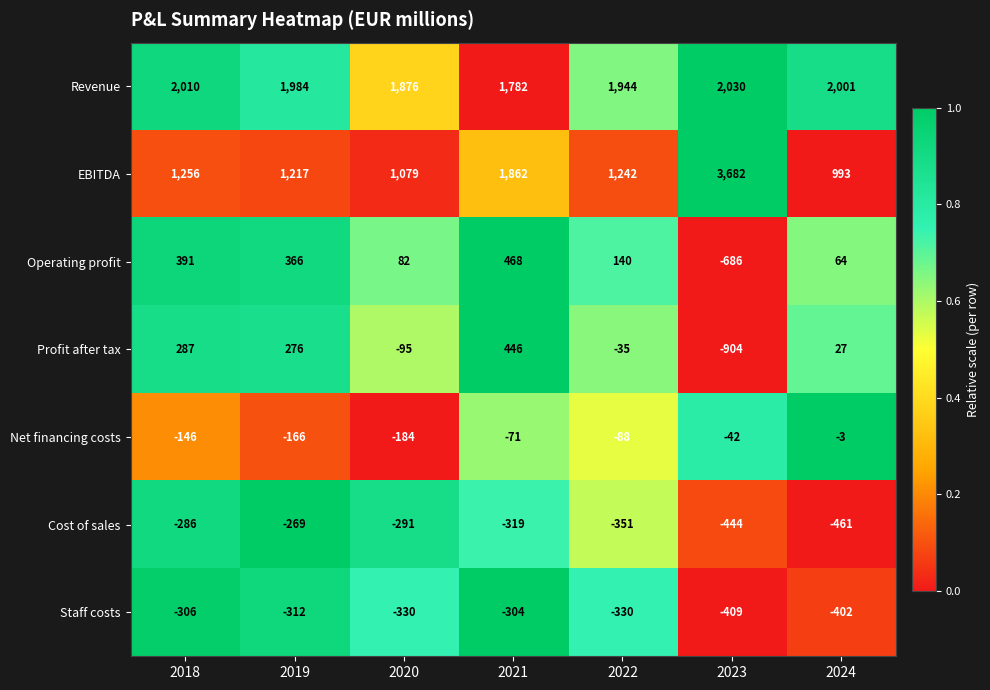

The value of Staff costs at 2021 is -304. True or false?

True